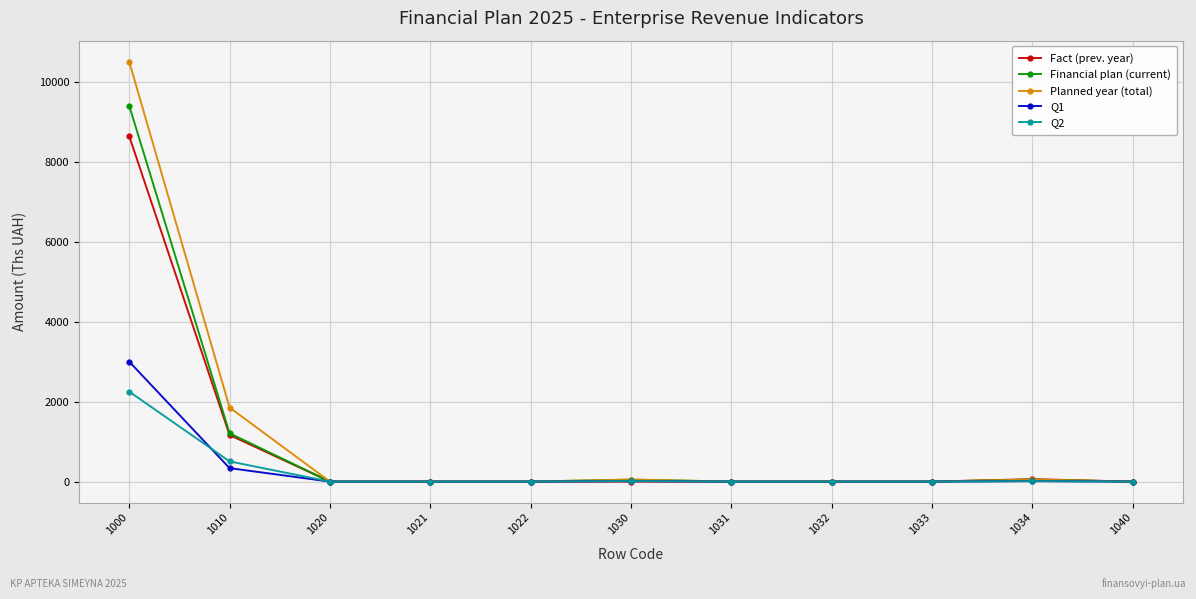

List the series in order of their peak value, highest first.

Planned year (total), Financial plan (current), Fact (prev. year), Q1, Q2